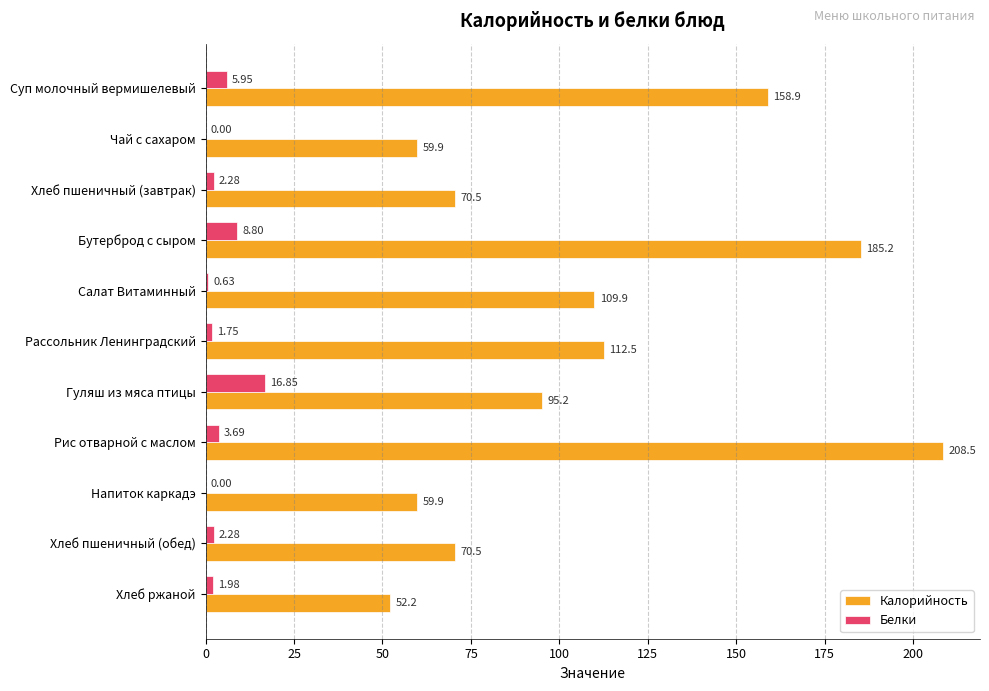

Between Рассольник Ленинградский and Напиток каркадэ, which series saw the biggest shift?

Калорийность